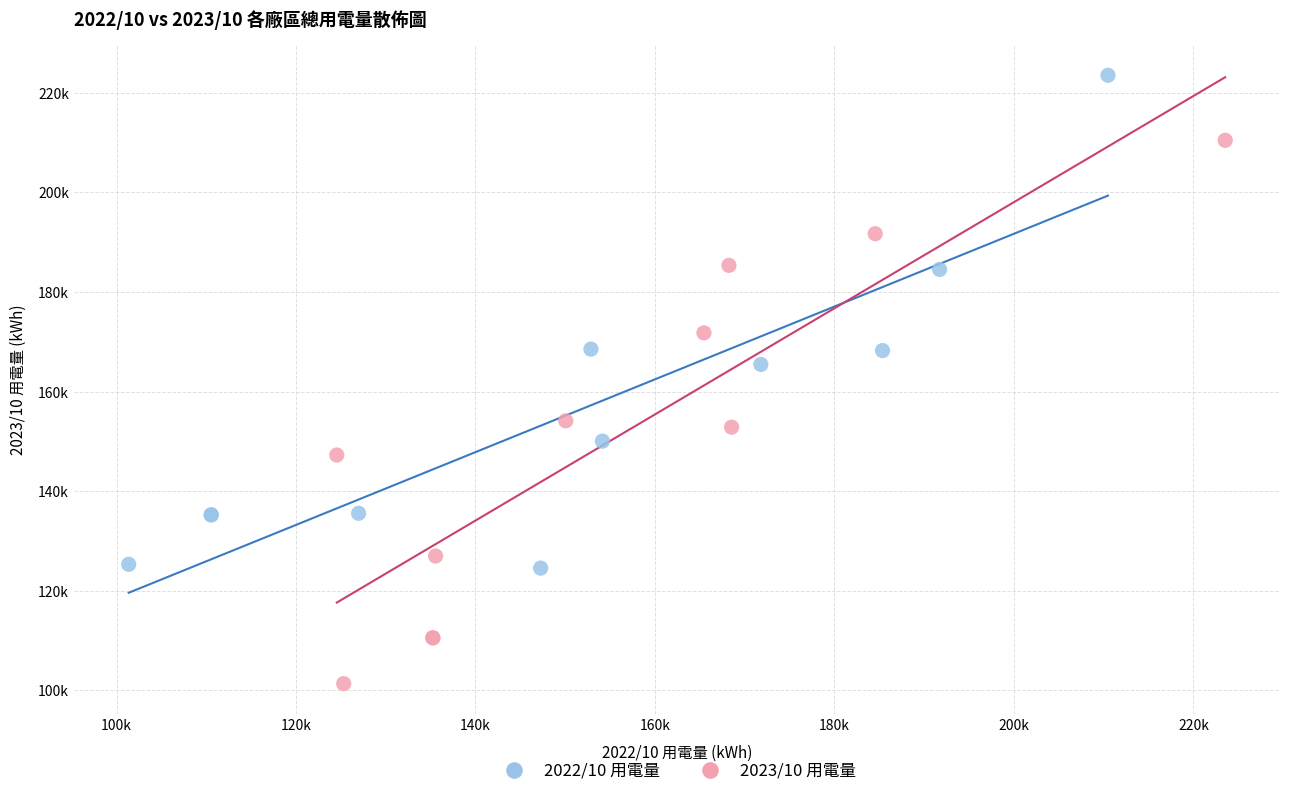

Which series reaches the maximum Y coordinate?

2022/10 用電量